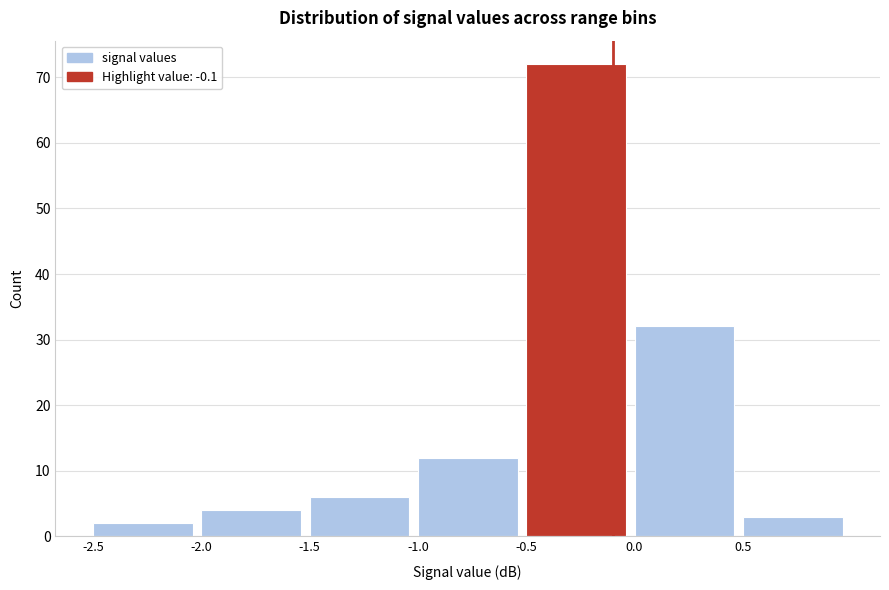

Which range on the x-axis has the tallest bar?

-0.5 to 0.0